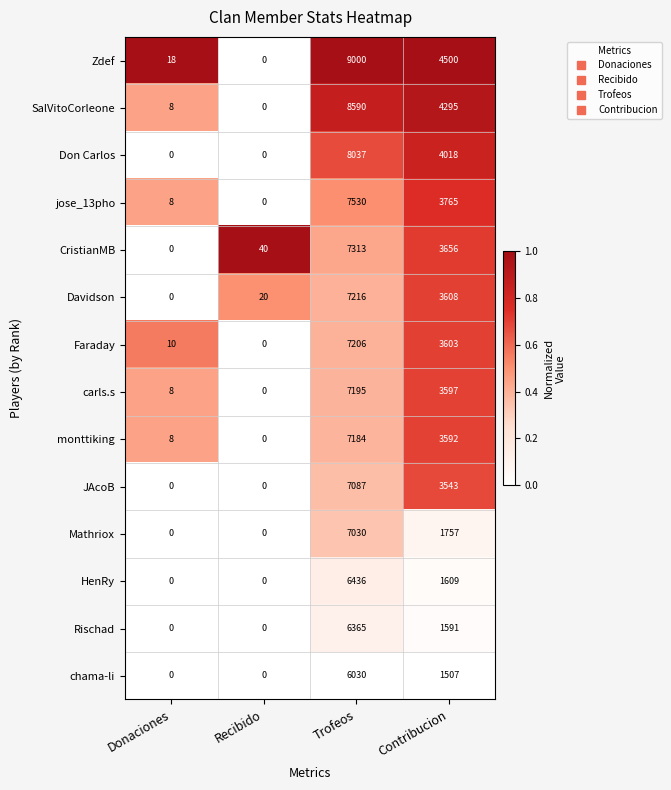

Where is Don Carlos nearest to the value 4018?

Contribucion